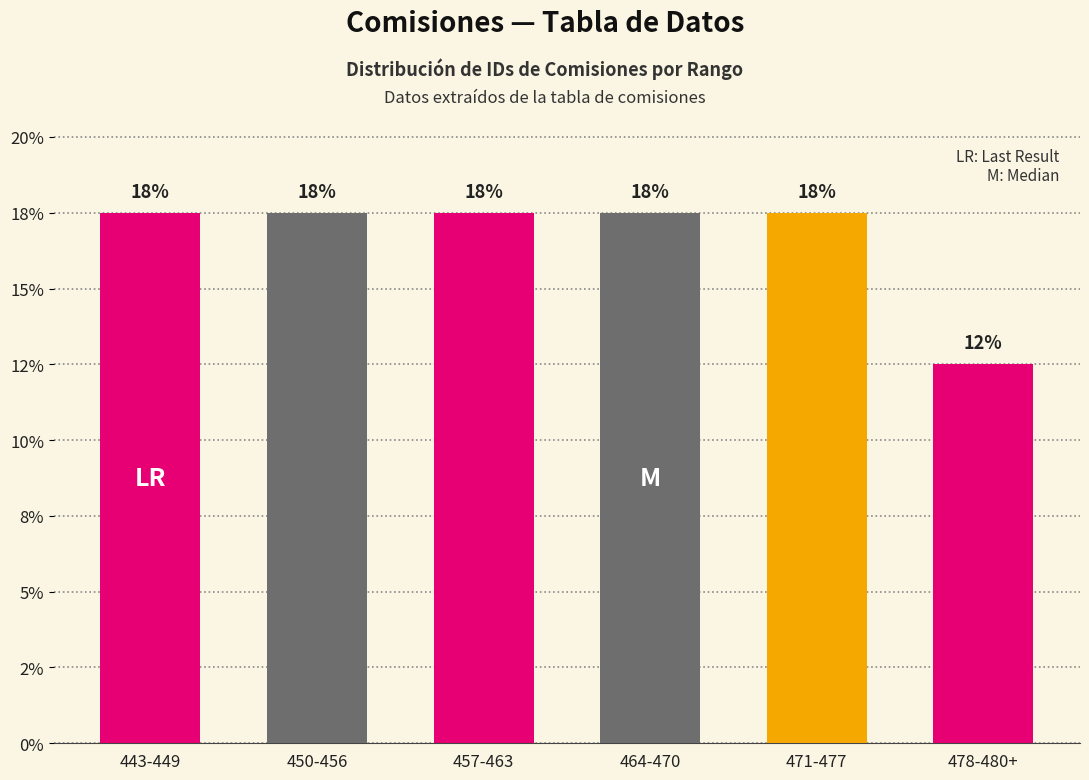

Does the chart contain any negative values?

No